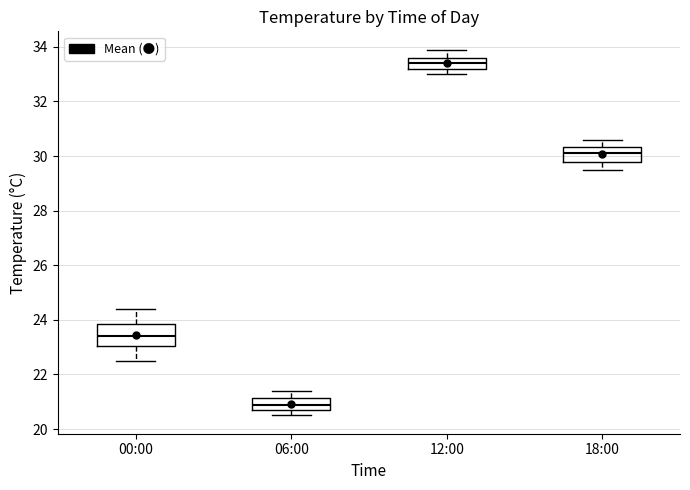

Reading left to right, read every box against the y-axis: the position of its median line, the range the box covers, and the ends of its whiskers. The values are not printed on the chart, so give them approximately, as read against the axis.

00:00: median 23.4, box 23.0 to 23.8, whiskers 22.6 to 24.4
06:00: median 21.0, box 20.8 to 21.2, whiskers 20.6 to 21.4
12:00: median 33.4, box 33.2 to 33.6, whiskers 33.0 to 34.0
18:00: median 30.2, box 29.8 to 30.4, whiskers 29.6 to 30.6